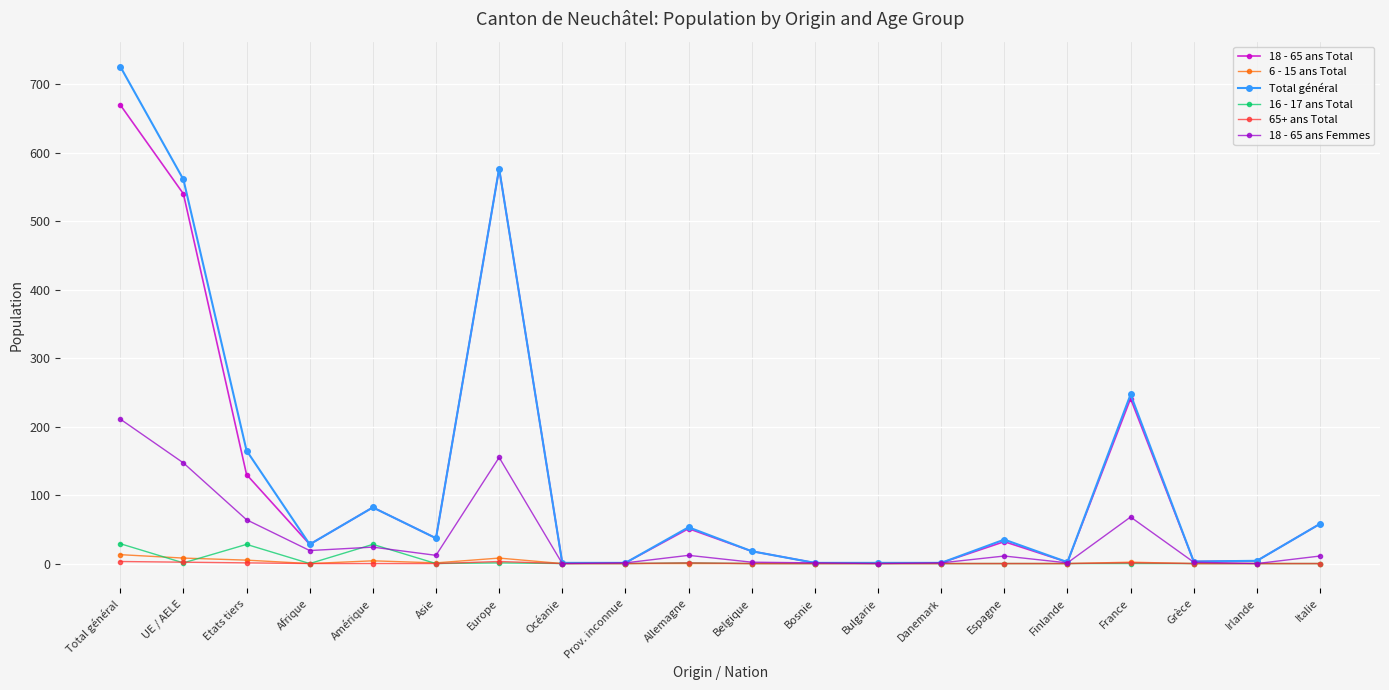

What is the difference between the 65+ ans Total values at Italie and Europe?

3